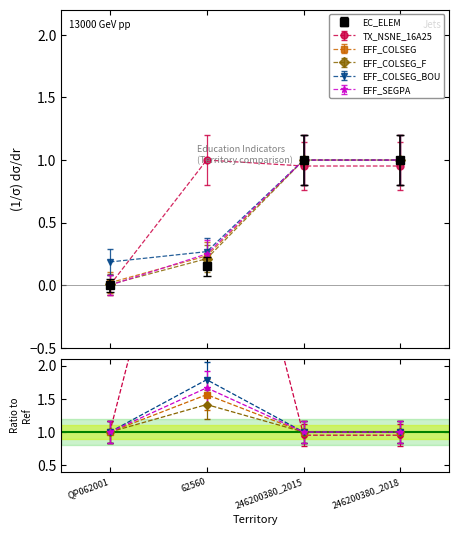

Read the EFF_COLSEG value at 246200380_2018.

1.0